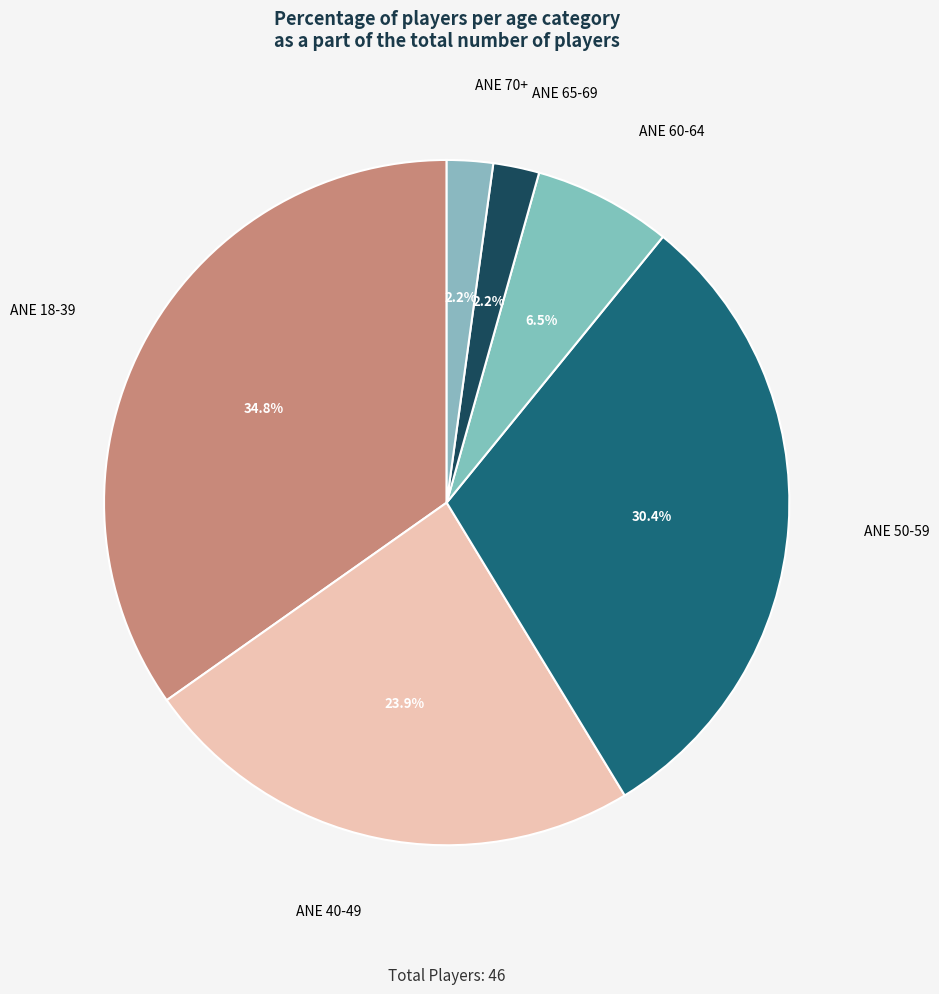

Does ANE 60-64 account for over 50% of the chart?

No